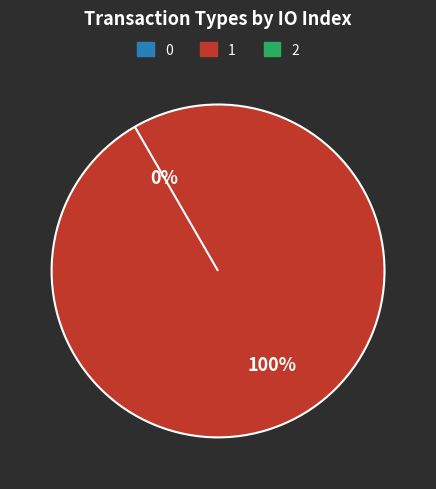

How many slices are in this pie chart?

2